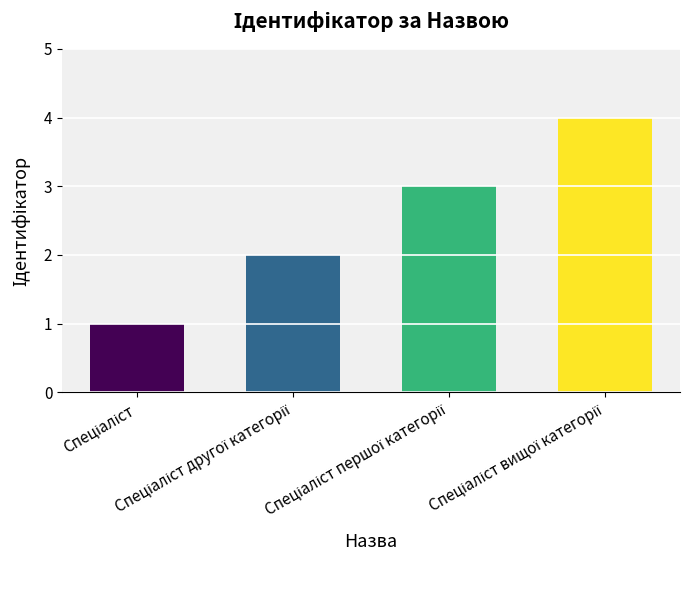

What is the maximum value shown in the chart?

4